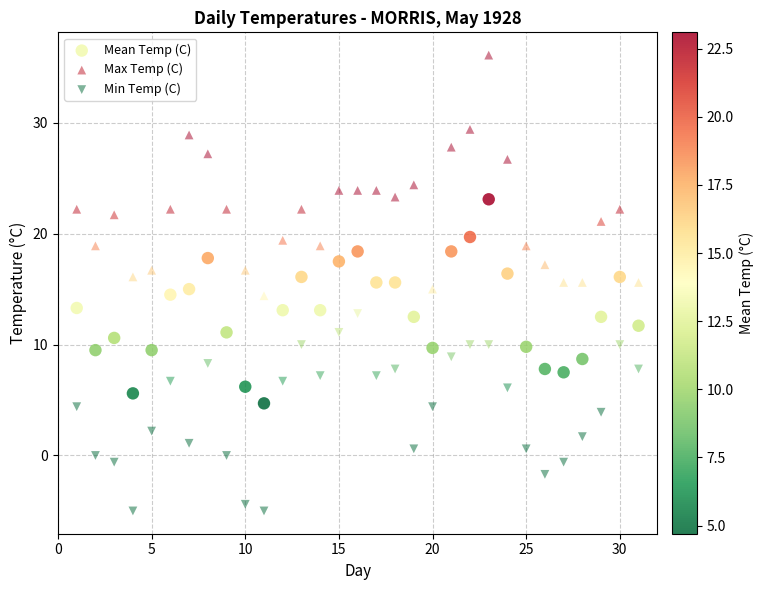

Which series reaches the minimum Y coordinate?

Min Temp (C)